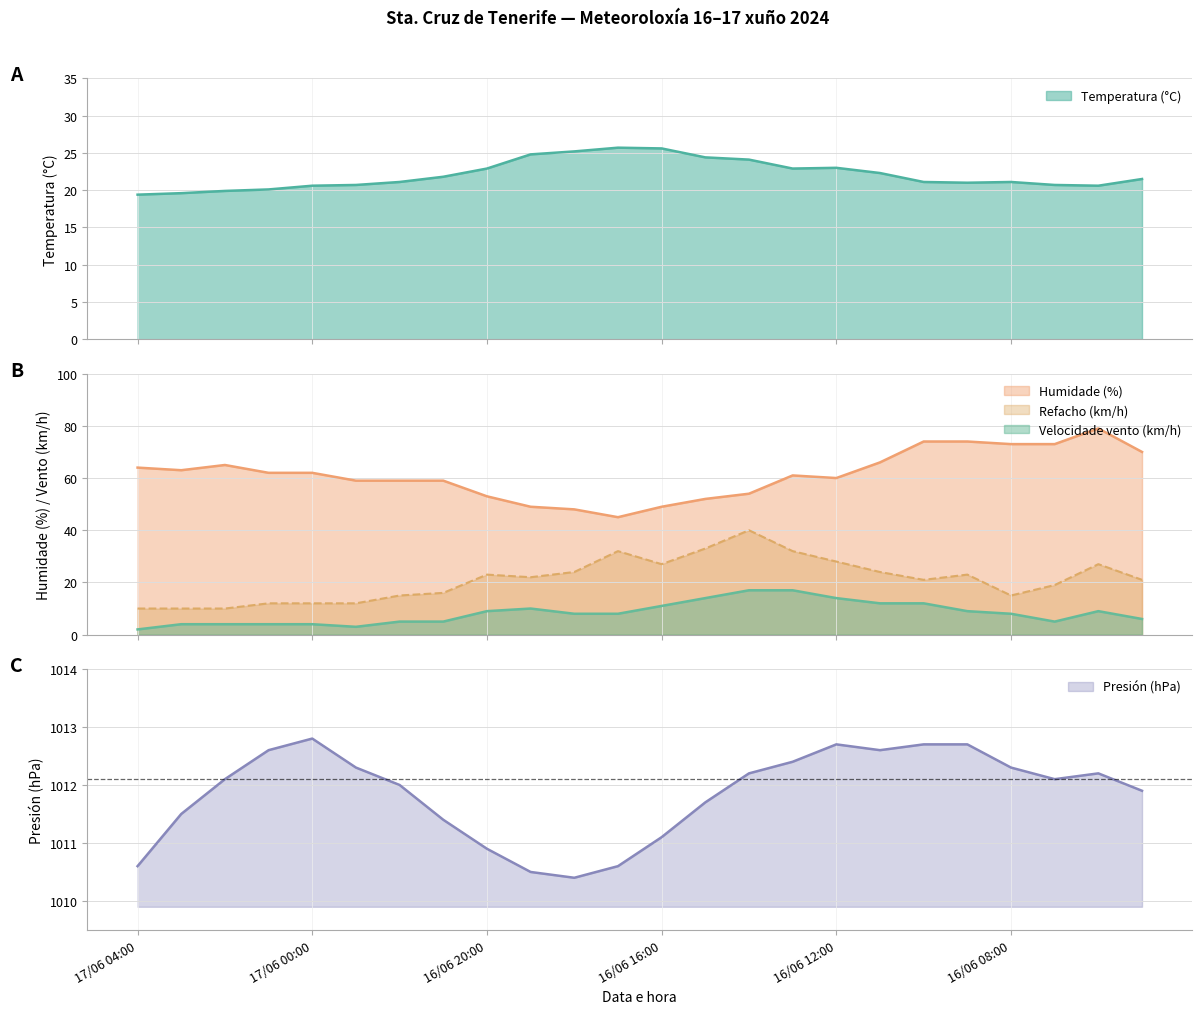

Where is Humidade (%) nearest to the value 62?

17/06 01:00